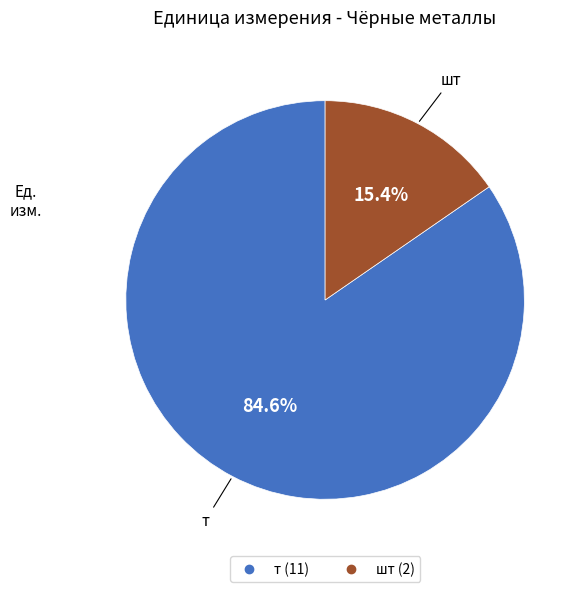

What percentage is the шт slice, to the nearest percent?

15%